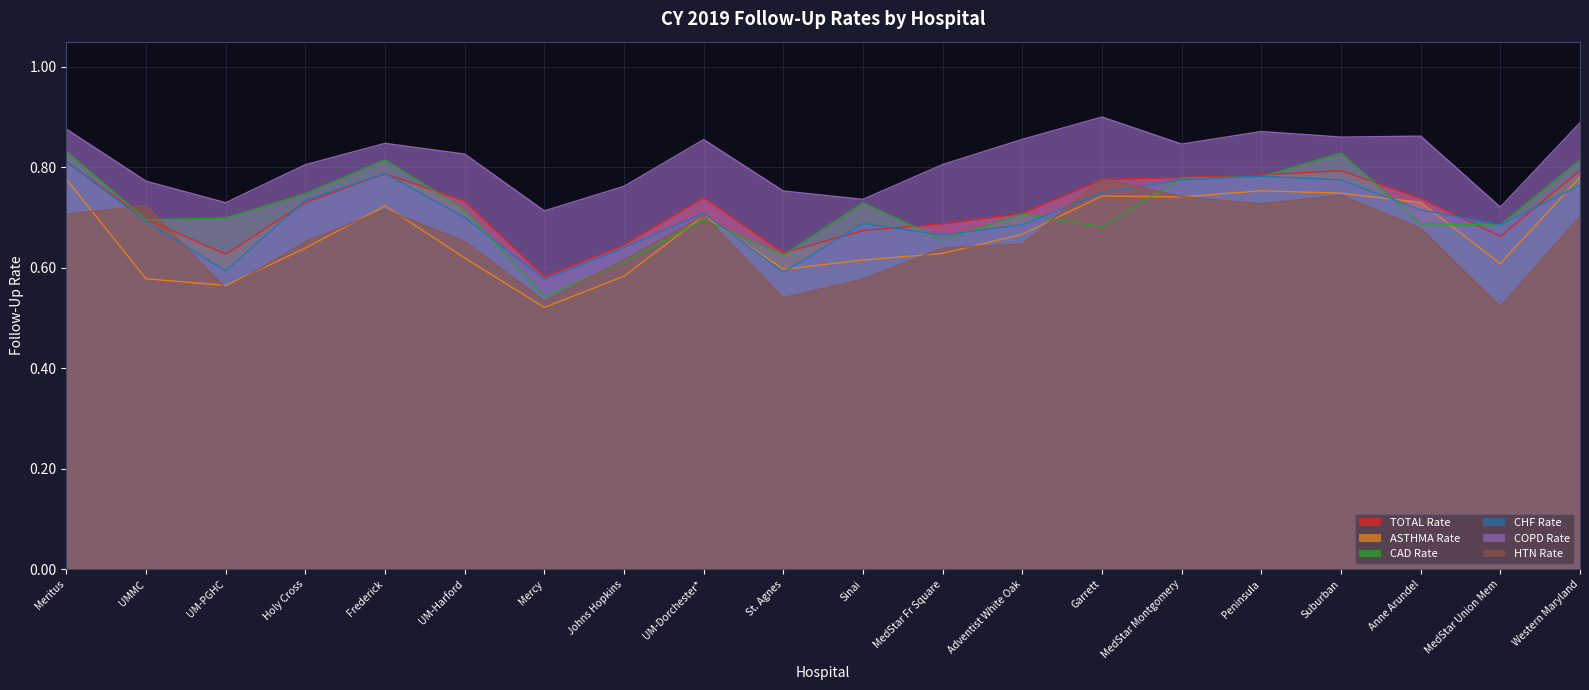

True or false: ASTHMA Rate has more than 1 interior local peaks.

True